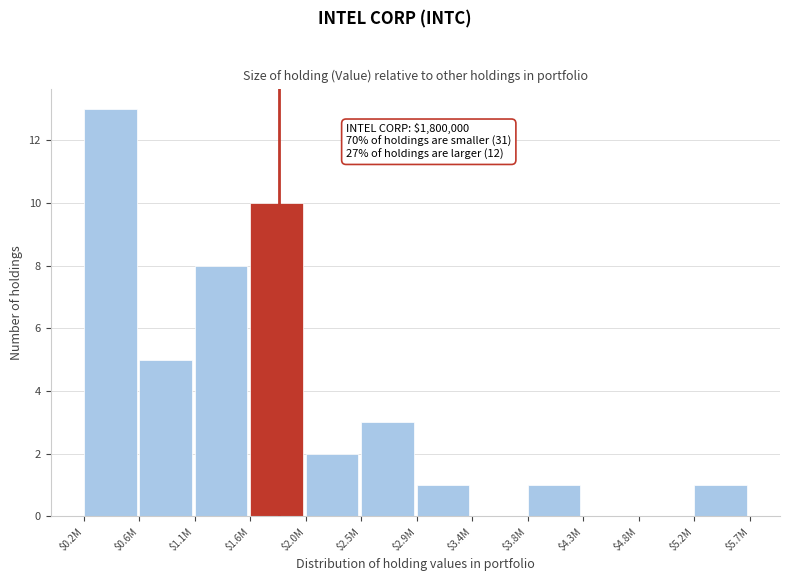

What is the greatest value displayed?

13